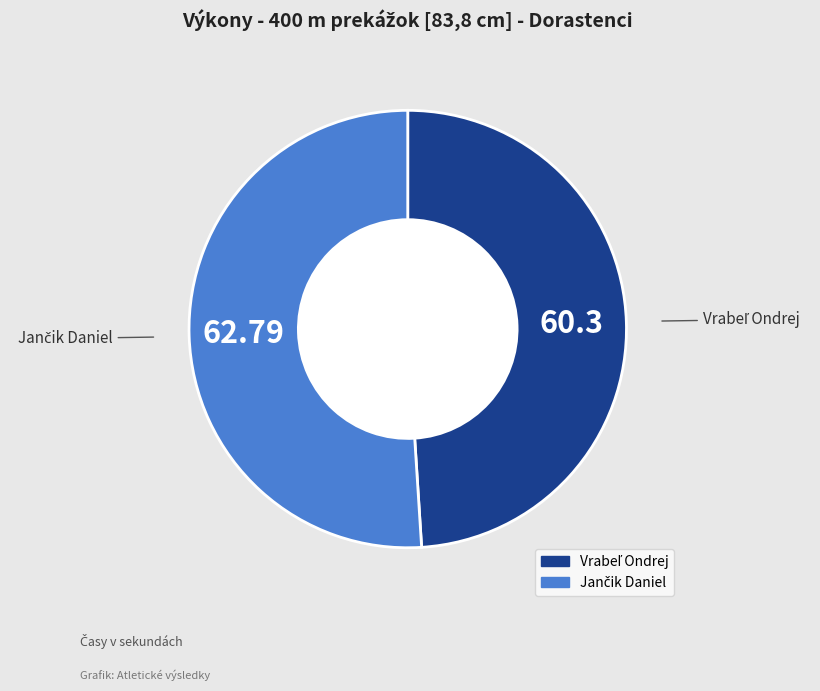

Does any single category account for the majority?

Yes